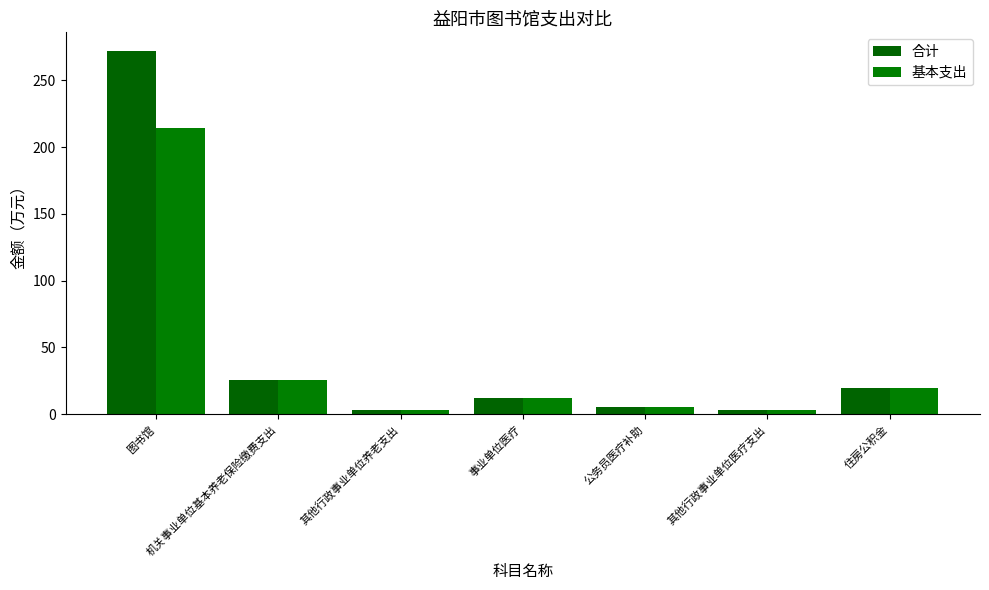

Reading left to right, list all the values displayed in this chart.

合计: 图书馆=272.2	机关事业单位基本养老保险缴费支出=25.7	其他行政事业单位养老支出=3.2	事业单位医疗=12.0	公务员医疗补助=5.5	其他行政事业单位医疗支出=3.2	住房公积金=19.3
基本支出: 图书馆=214.2	机关事业单位基本养老保险缴费支出=25.7	其他行政事业单位养老支出=3.2	事业单位医疗=12.0	公务员医疗补助=5.5	其他行政事业单位医疗支出=3.2	住房公积金=19.3